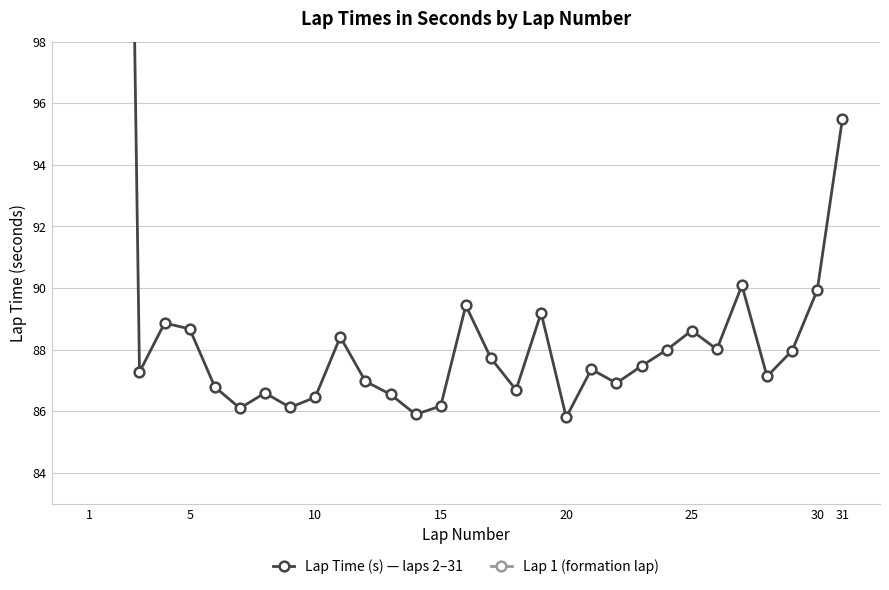

What is the sum of all values?

2689.7